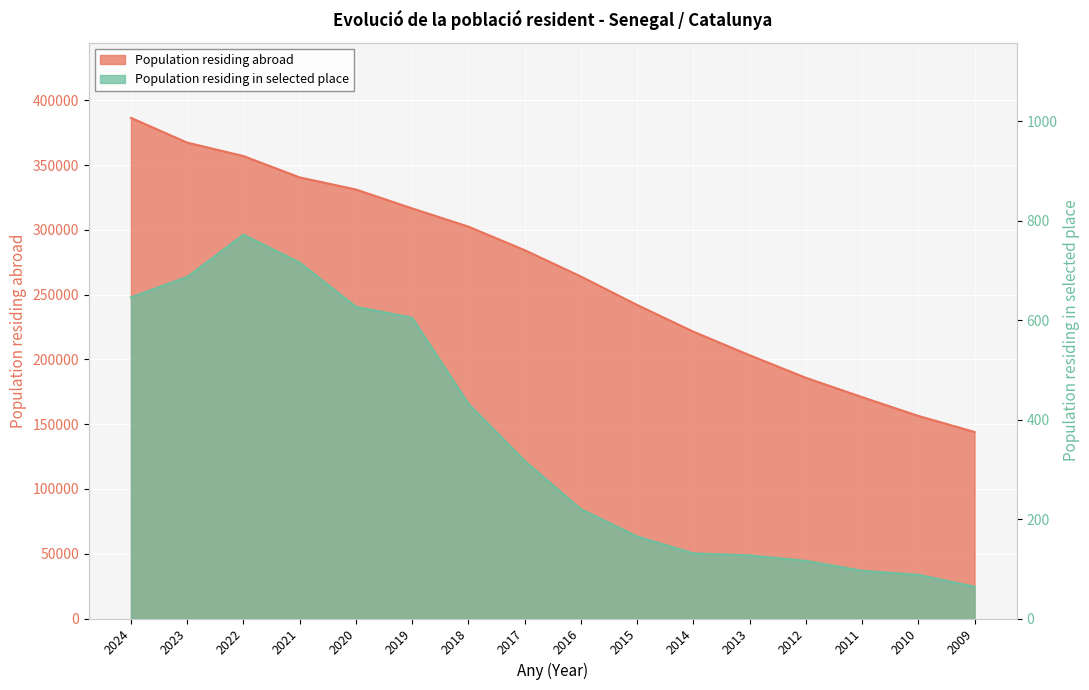

What is the average value of the Population residing in selected place series?

363